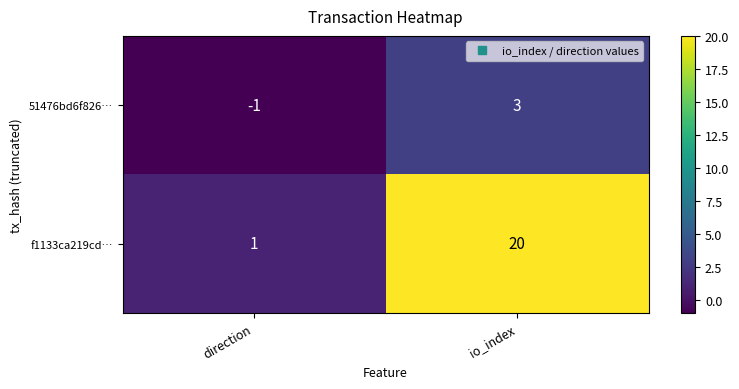

At which category does the chart reach its minimum across all series?

direction